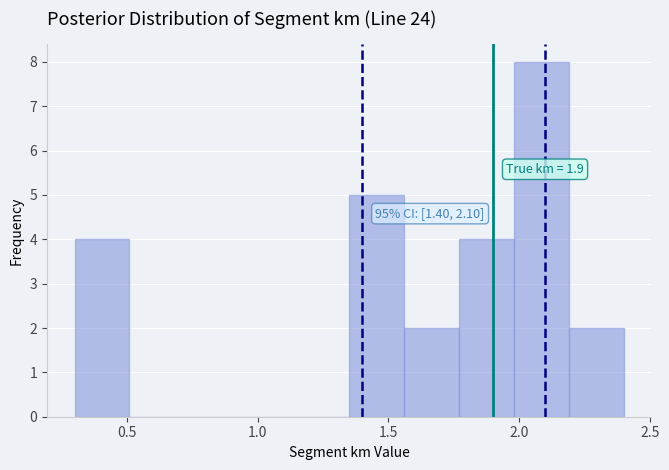

Over which range of the x-axis is the bar tallest?

1.98 to 2.19